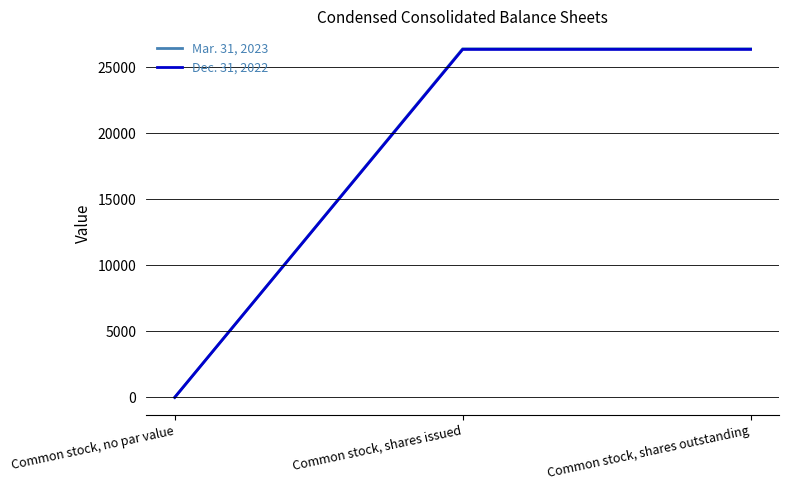

Rank the series by their maximum value, from highest to lowest.

Mar. 31, 2023, Dec. 31, 2022